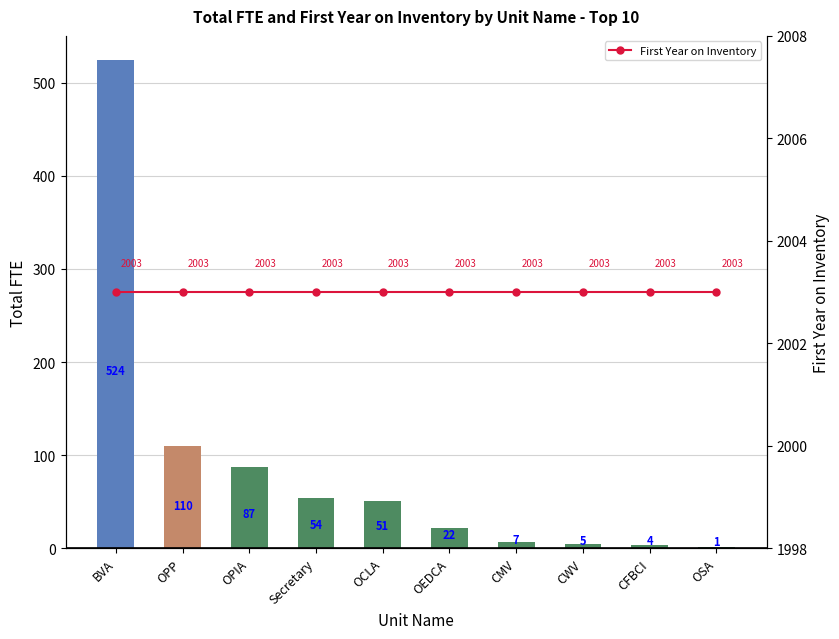

Reading left to right, extract all data points from this chart.

Total FTE: 524	110	87	54	51	22	7	5	4	1
First Year on Inventory: 2003	2003	2003	2003	2003	2003	2003	2003	2003	2003